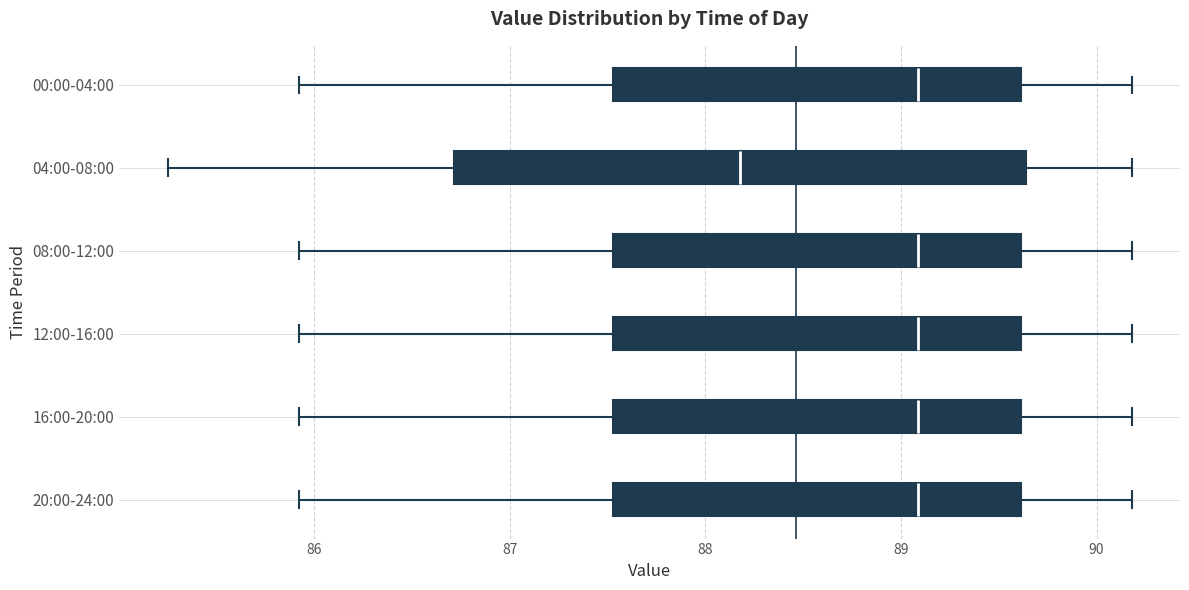

Which box has the furthest to the left median line?

04:00-08:00